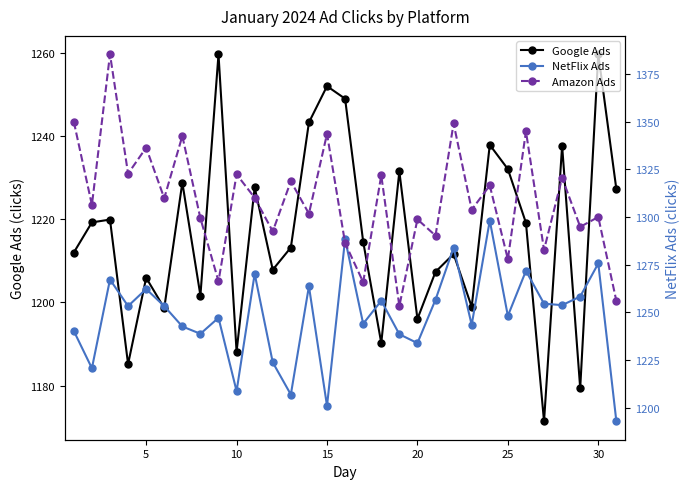

True or false: Google Ads has more than 2 interior local peaks.

True